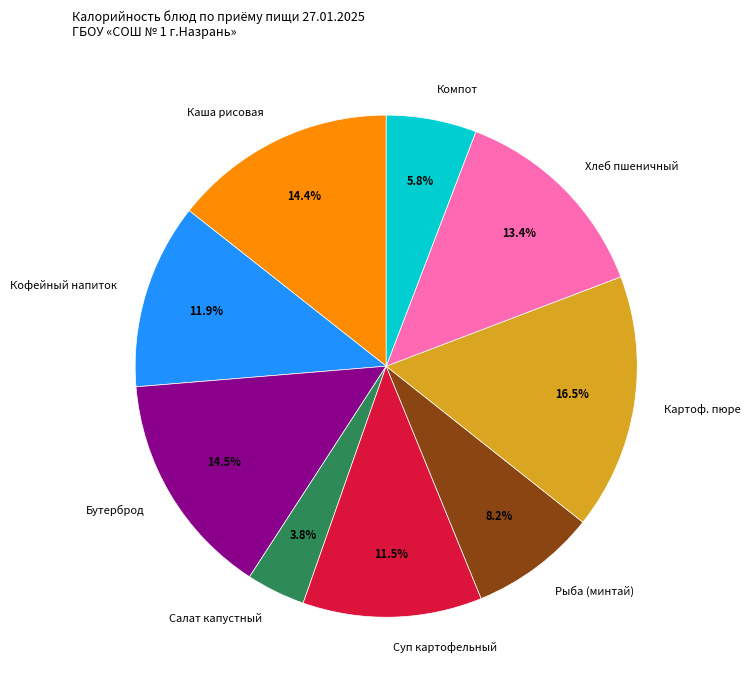

Approximately how many times larger is the value at Суп картофельный compared to Рыба (минтай)?

1.4